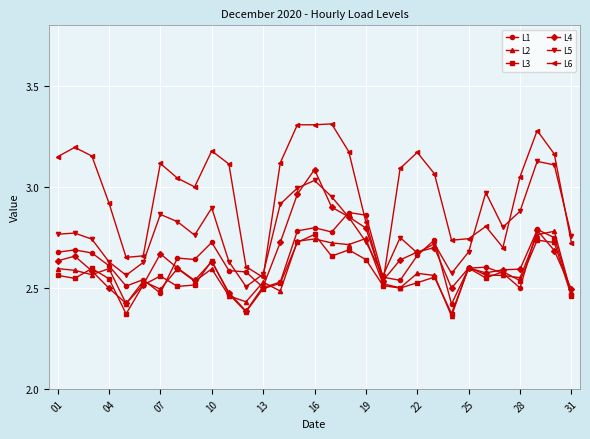

True or false: L1 has more than 2 points higher than both neighbors.

True